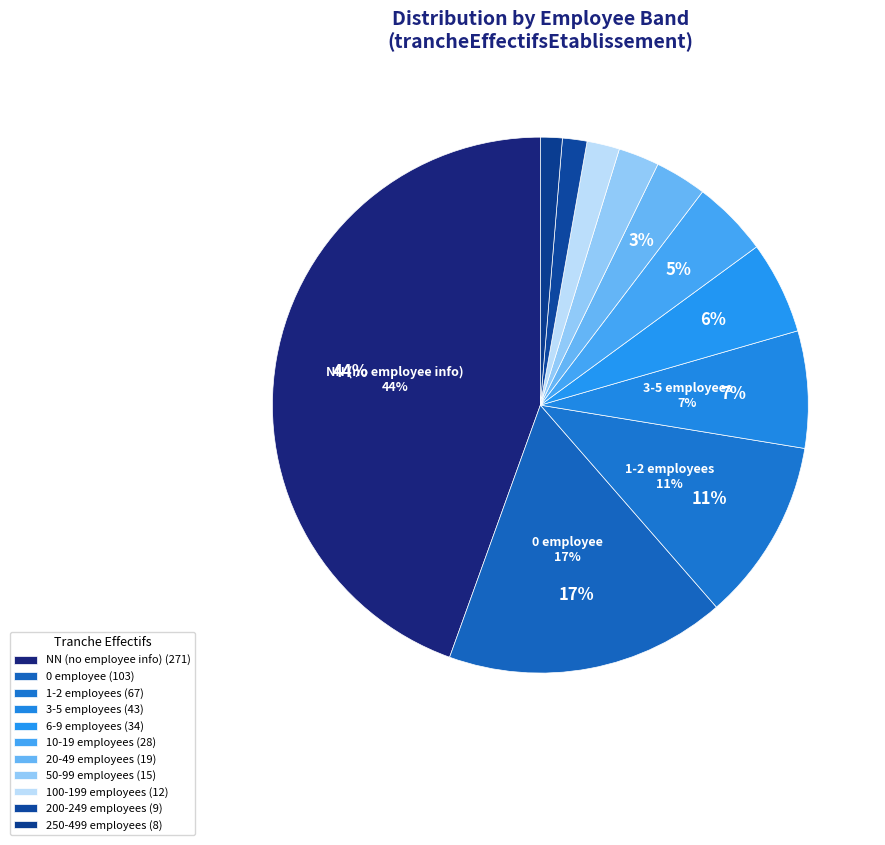

How many segments does this pie chart have?

11